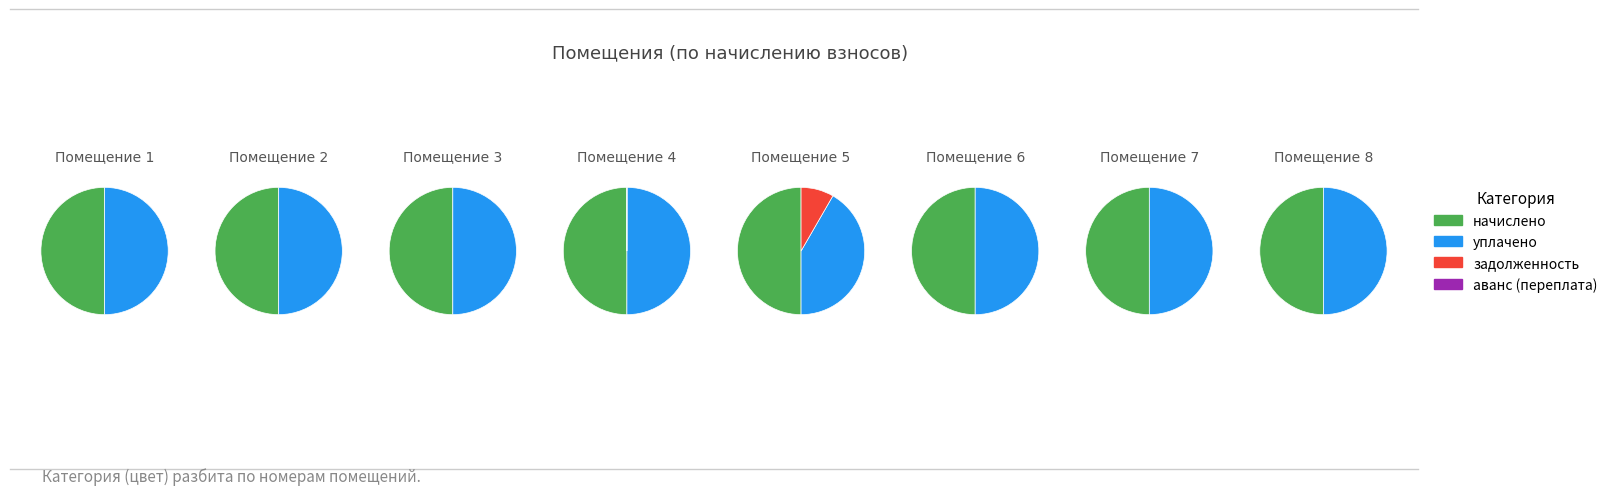

The 3 slice represents 12% of the pie. True or false?

False